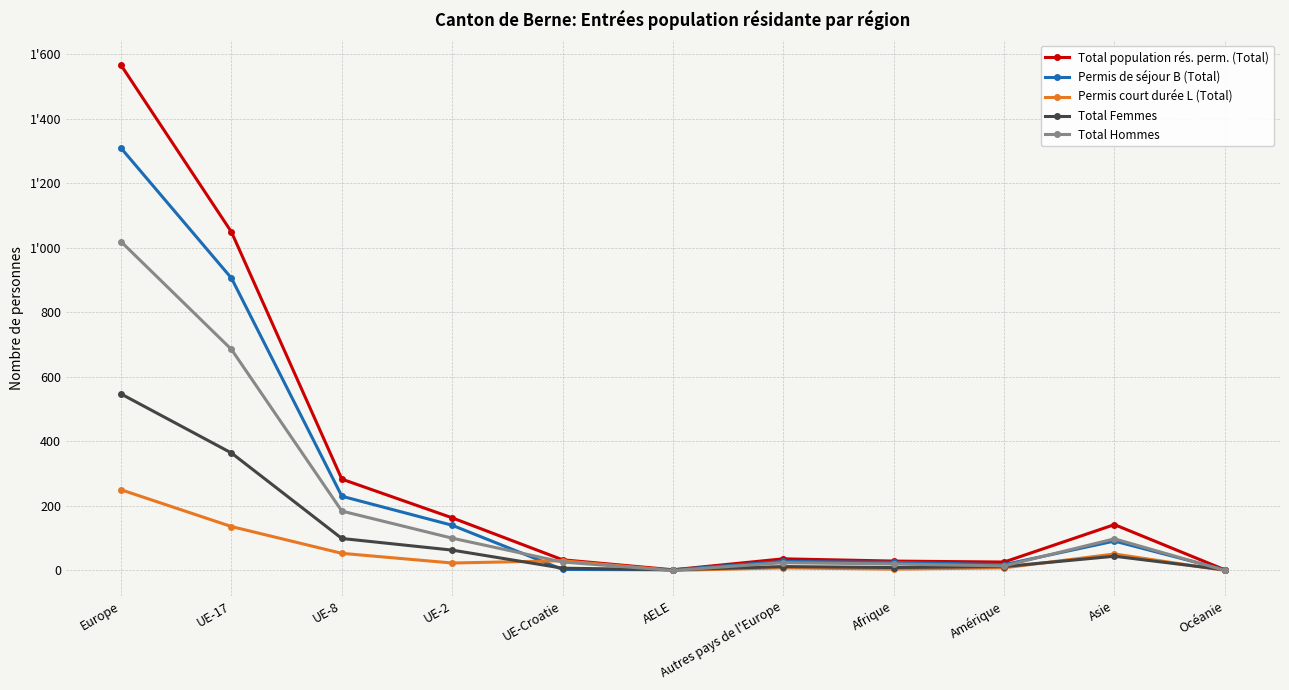

What are all the series names shown in the legend?

Total population rés. perm. (Total), Permis de séjour B (Total), Permis court durée L (Total), Total Femmes, Total Hommes